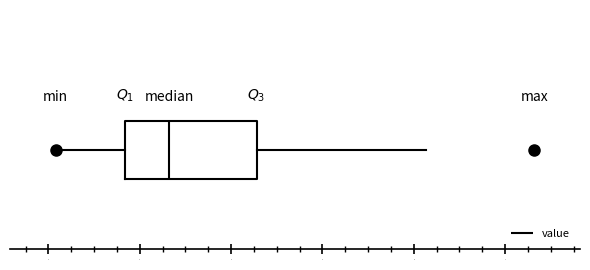

Read this box plot against the x-axis: the position of the median line, the range covered by the box, and the ends of both whiskers. The values are not printed on the chart, so give them approximately, as read against the axis.

median 3.3, box 2.8 to 4.3, whiskers 2.1 to 6.1